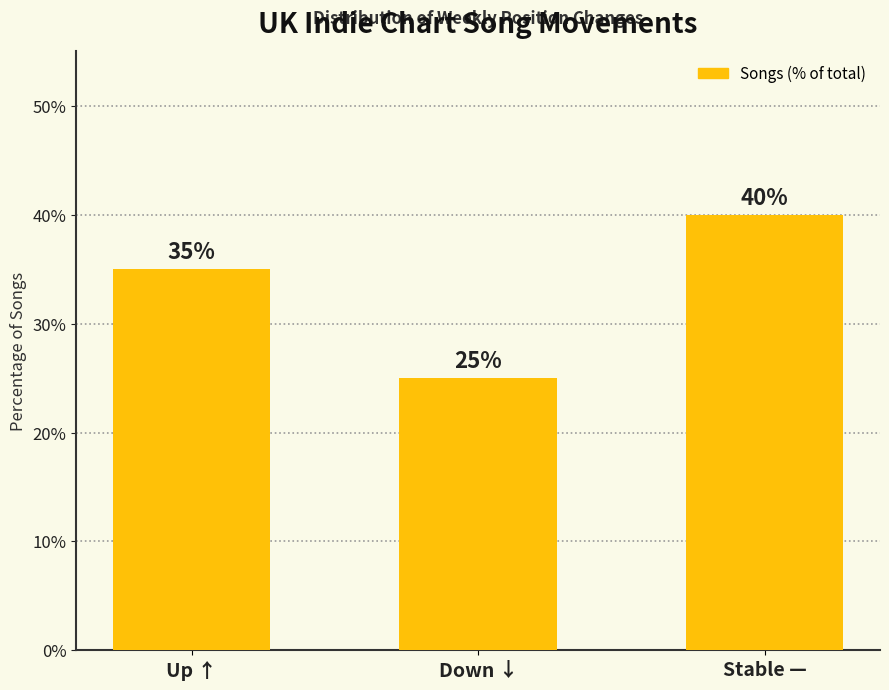

Which category has the highest value across all series?

Stable —